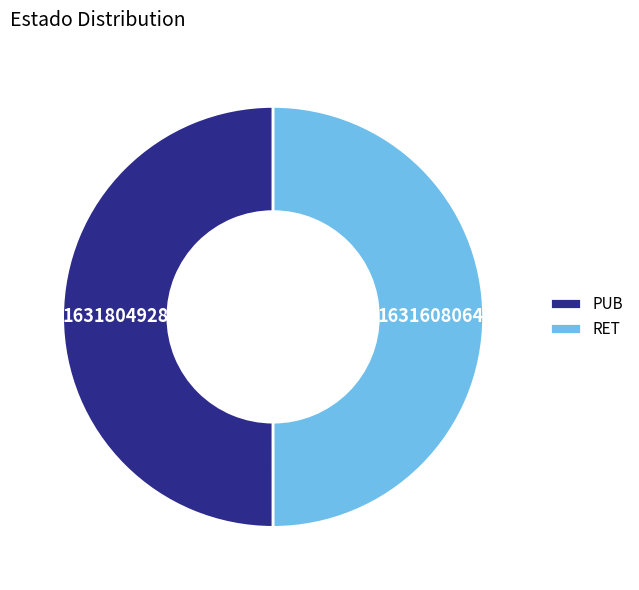

Approximately how many times larger is the value at RET compared to PUB?

1.0